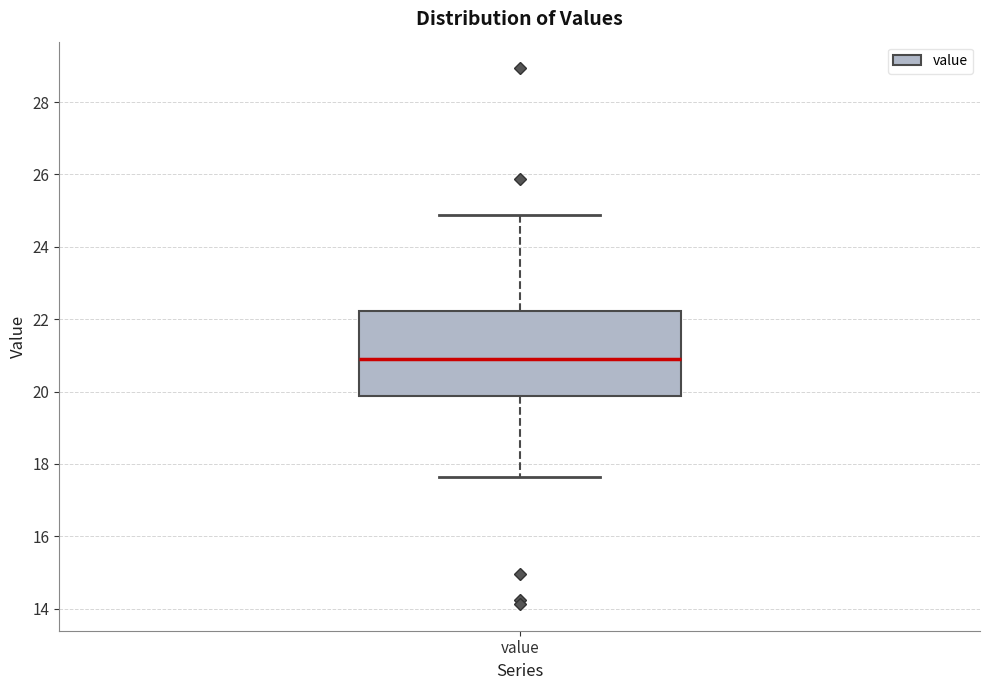

Transcribe this box plot: give where the median line is, the range the box spans, and where the two whiskers end, as read against the y-axis. The values are not printed on the chart, so give them approximately, as read against the axis.

median 21.0, box 19.8 to 22.2, whiskers 17.6 to 24.8